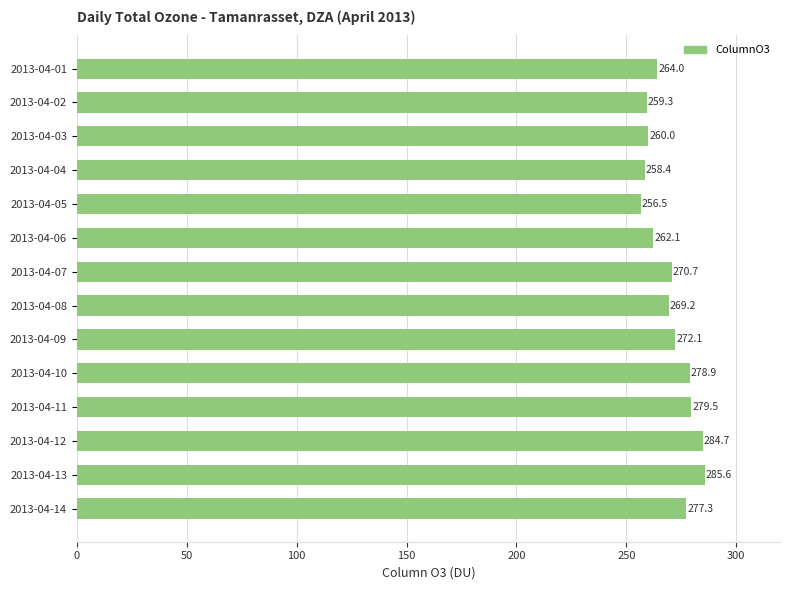

Are the bars grouped side by side (vs. stacked)?

No